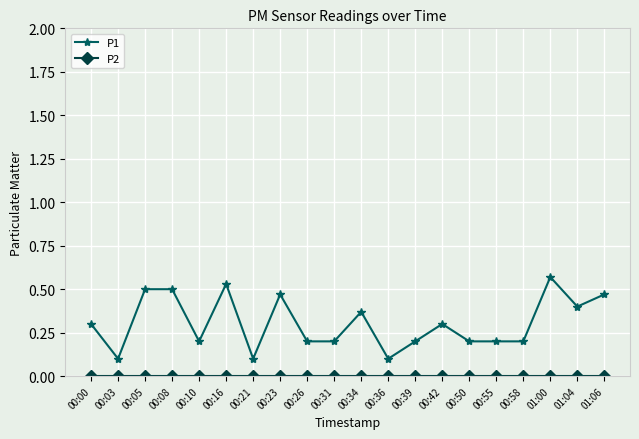

Which series has the largest range (max minus min)?

P1